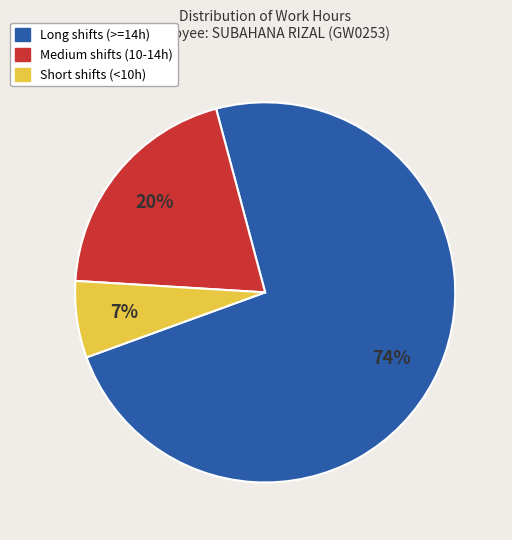

Is it true that Long shifts (>=14h) is 74% of the pie?

True